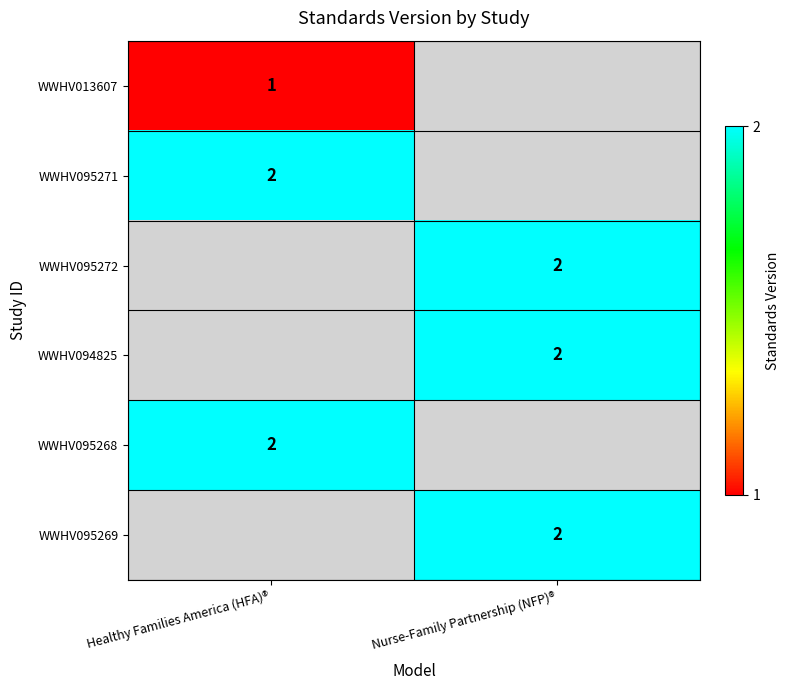

At how many categories does at least one series exceed 1?

2